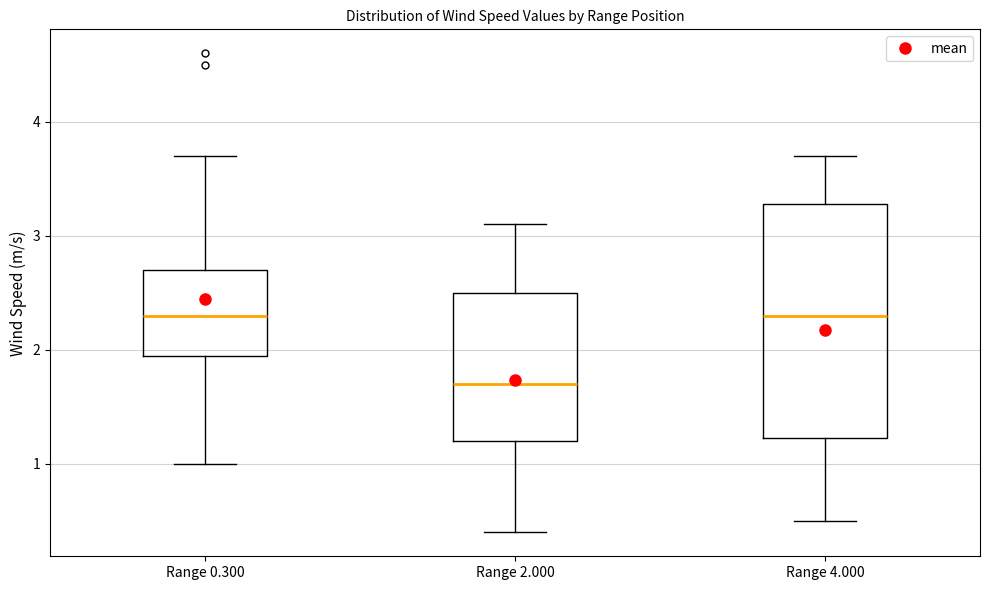

Where does the upper whisker of the box for Range 2.000 end on the y-axis? The values are not printed on the chart, so give them approximately, as read against the axis.

3.1